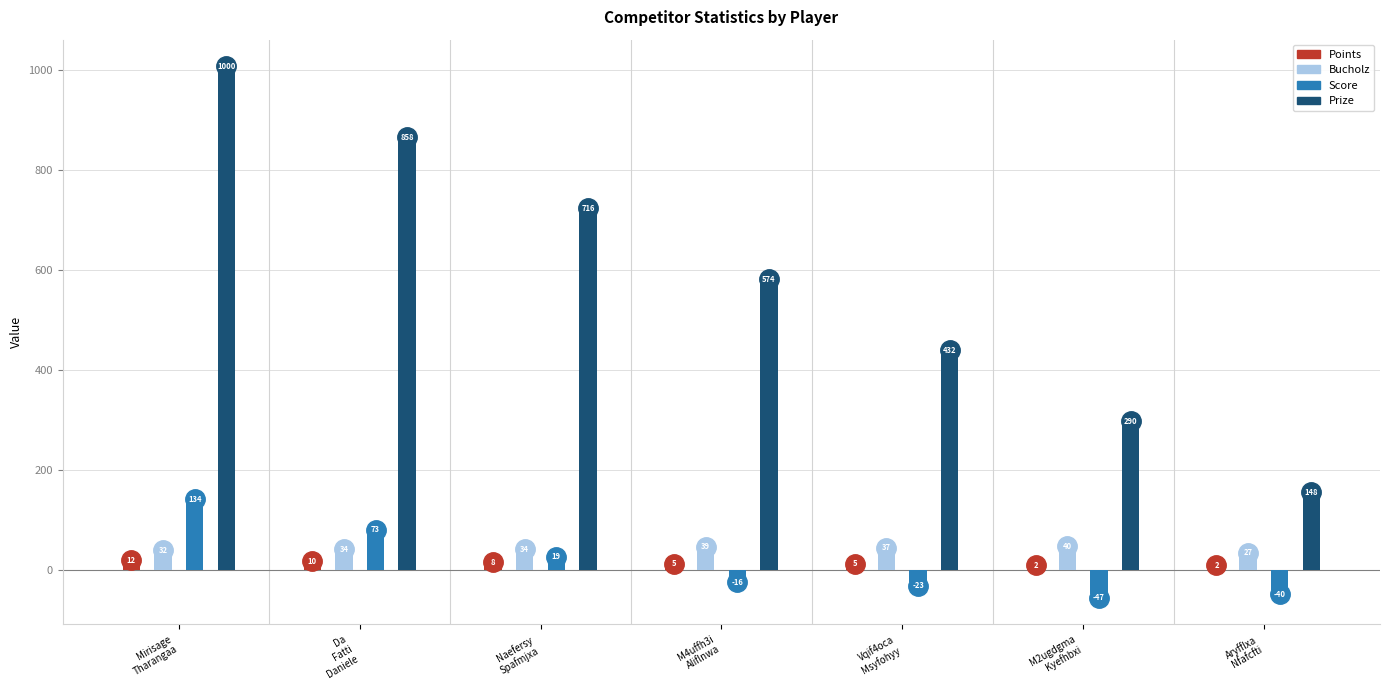

What is the smallest value displayed?

-47